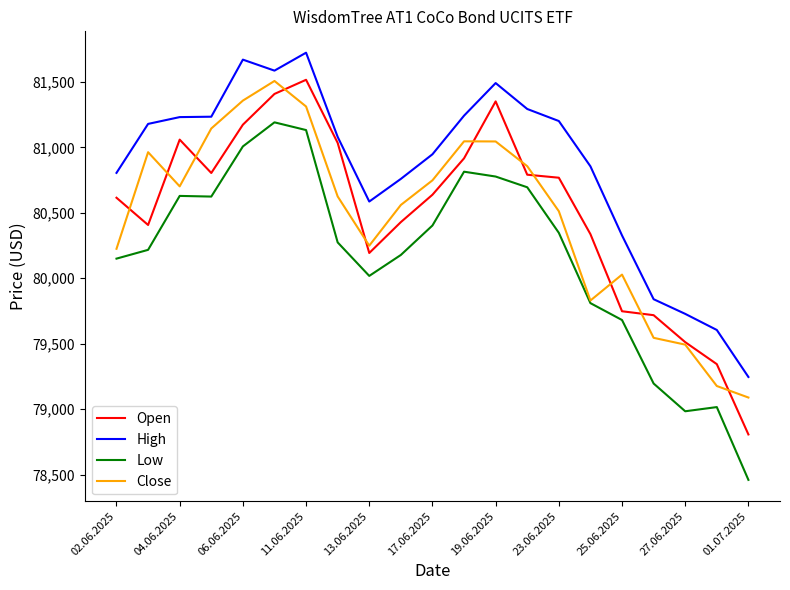

What is the minimum value for Close?

79089